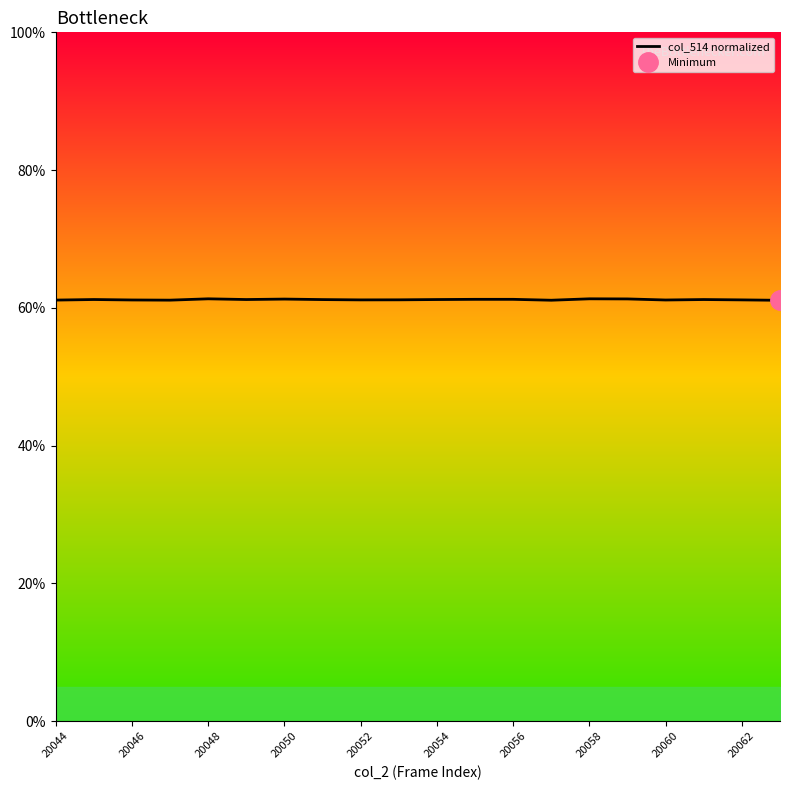

Is it true that col_514 normalized equals 61.2 at 20062?

True